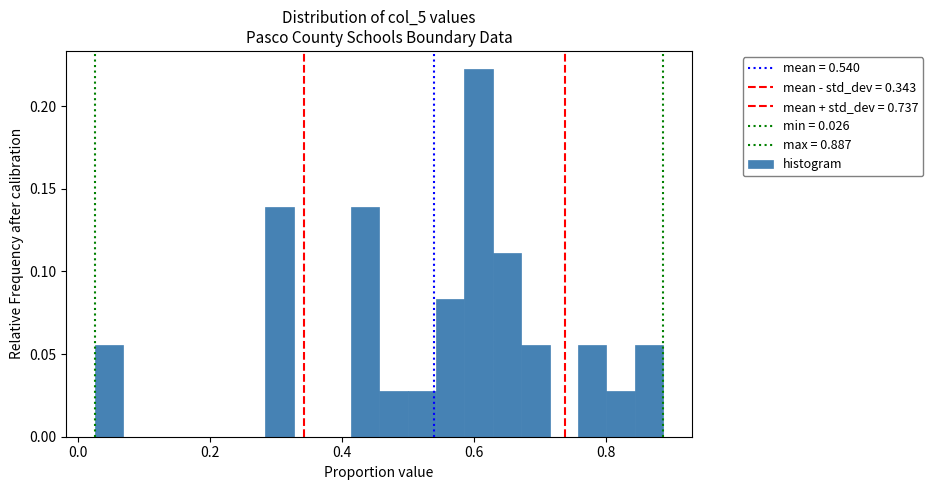

Around what value on the x-axis is the tallest bar? Give the approximate position of its centre, as read against the axis.

0.60